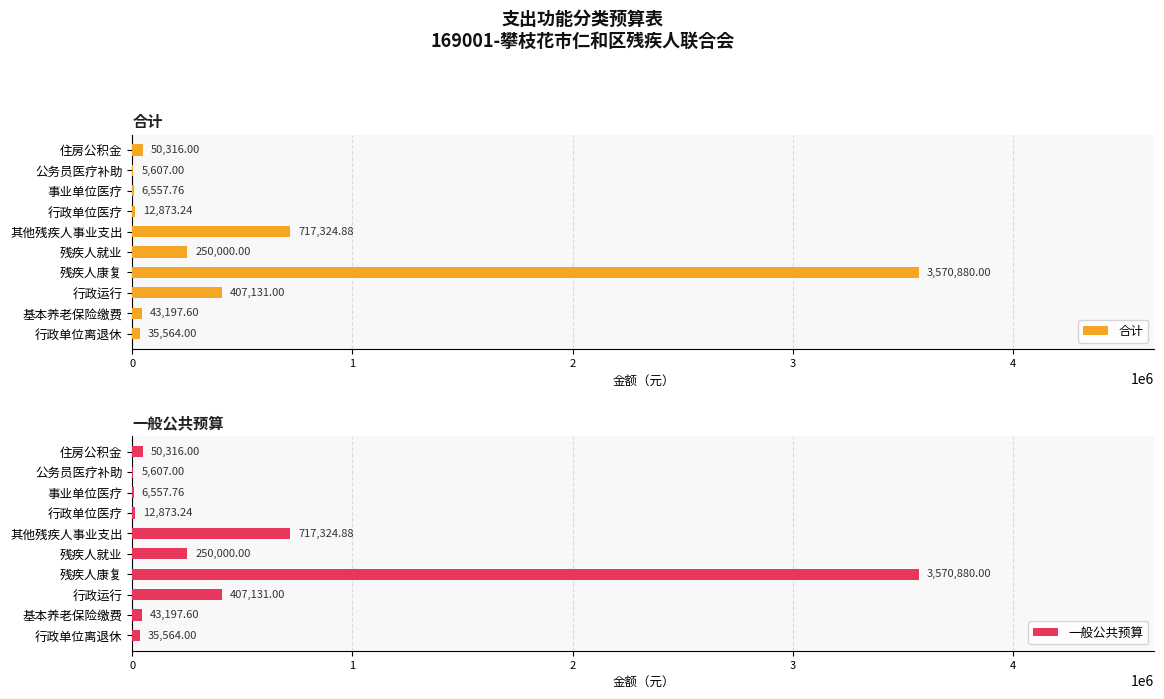

Where is 合计 nearest to the value 1788243?

其他残疾人事业支出